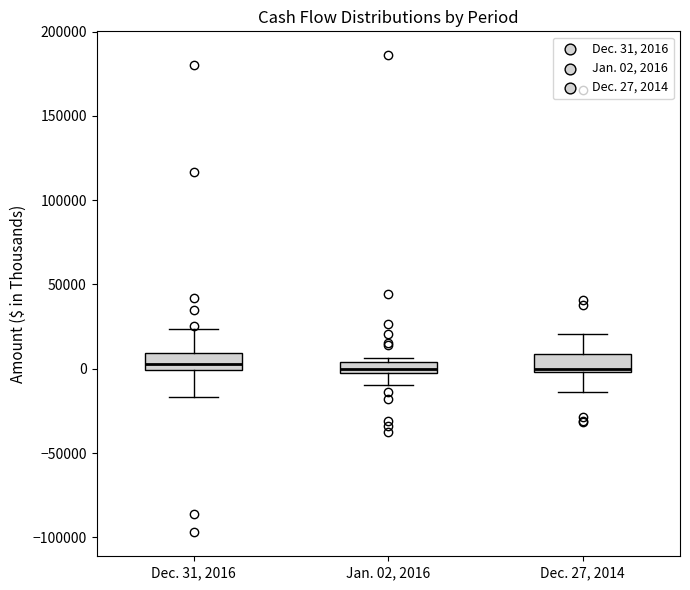

Where is the upper edge of the box for Dec. 31, 2016 on the y-axis? The values are not printed on the chart, so give them approximately, as read against the axis.

10000